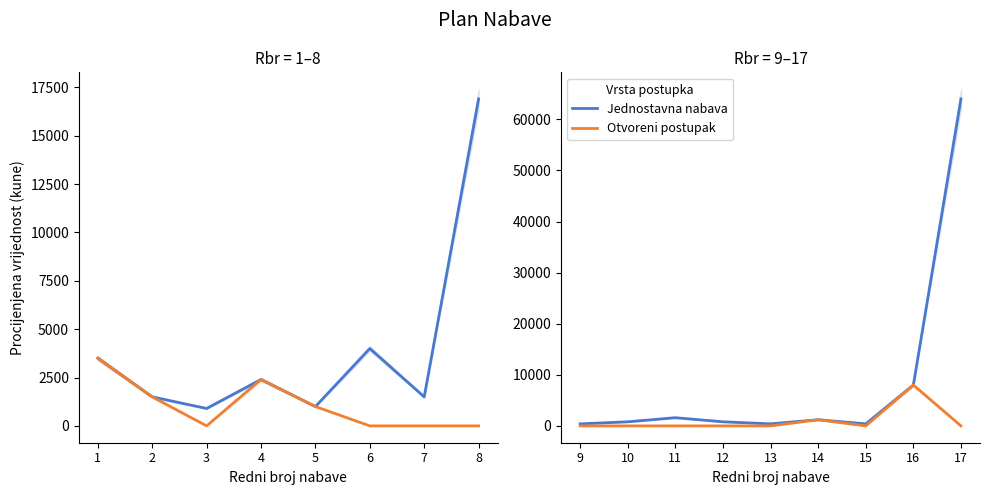

At how many categories does at least one series exceed 51581?

1